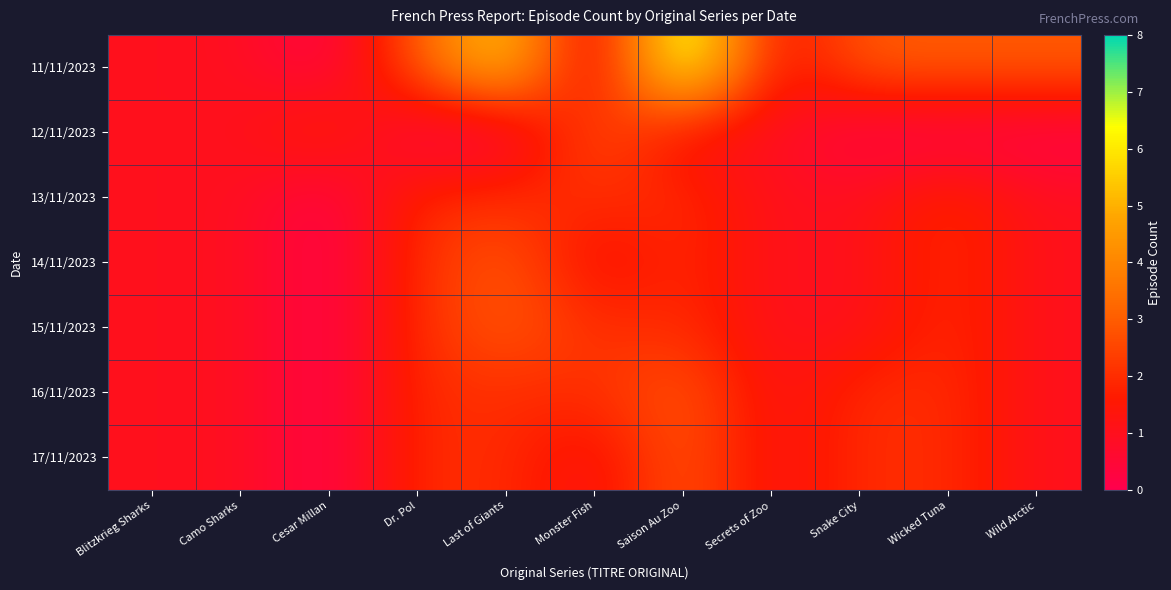

Reading left to right, transcribe all the data shown in this chart.

11/11/2023: Blitzkrieg Sharks=1	Camo Sharks=1	Cesar Millan=0	Dr. Pol=3	Last of Giants=6	Monster Fish=0	Saison Au Zoo=8	Secrets of Zoo=1	Snake City=3	Wicked Tuna=3	Wild Arctic=3
12/11/2023: Blitzkrieg Sharks=1	Camo Sharks=1	Cesar Millan=2	Dr. Pol=0	Last of Giants=0	Monster Fish=3	Saison Au Zoo=1	Secrets of Zoo=1	Snake City=0	Wicked Tuna=0	Wild Arctic=0
13/11/2023: Blitzkrieg Sharks=1	Camo Sharks=1	Cesar Millan=0	Dr. Pol=2	Last of Giants=2	Monster Fish=2	Saison Au Zoo=2	Secrets of Zoo=1	Snake City=1	Wicked Tuna=2	Wild Arctic=1
14/11/2023: Blitzkrieg Sharks=1	Camo Sharks=1	Cesar Millan=0	Dr. Pol=2	Last of Giants=3	Monster Fish=1	Saison Au Zoo=2	Secrets of Zoo=1	Snake City=1	Wicked Tuna=2	Wild Arctic=1
15/11/2023: Blitzkrieg Sharks=1	Camo Sharks=1	Cesar Millan=0	Dr. Pol=2	Last of Giants=3	Monster Fish=2	Saison Au Zoo=2	Secrets of Zoo=1	Snake City=1	Wicked Tuna=2	Wild Arctic=1
16/11/2023: Blitzkrieg Sharks=1	Camo Sharks=1	Cesar Millan=0	Dr. Pol=2	Last of Giants=2	Monster Fish=2	Saison Au Zoo=3	Secrets of Zoo=1	Snake City=2	Wicked Tuna=2	Wild Arctic=1
17/11/2023: Blitzkrieg Sharks=1	Camo Sharks=1	Cesar Millan=0	Dr. Pol=2	Last of Giants=2	Monster Fish=1	Saison Au Zoo=3	Secrets of Zoo=1	Snake City=2	Wicked Tuna=2	Wild Arctic=1